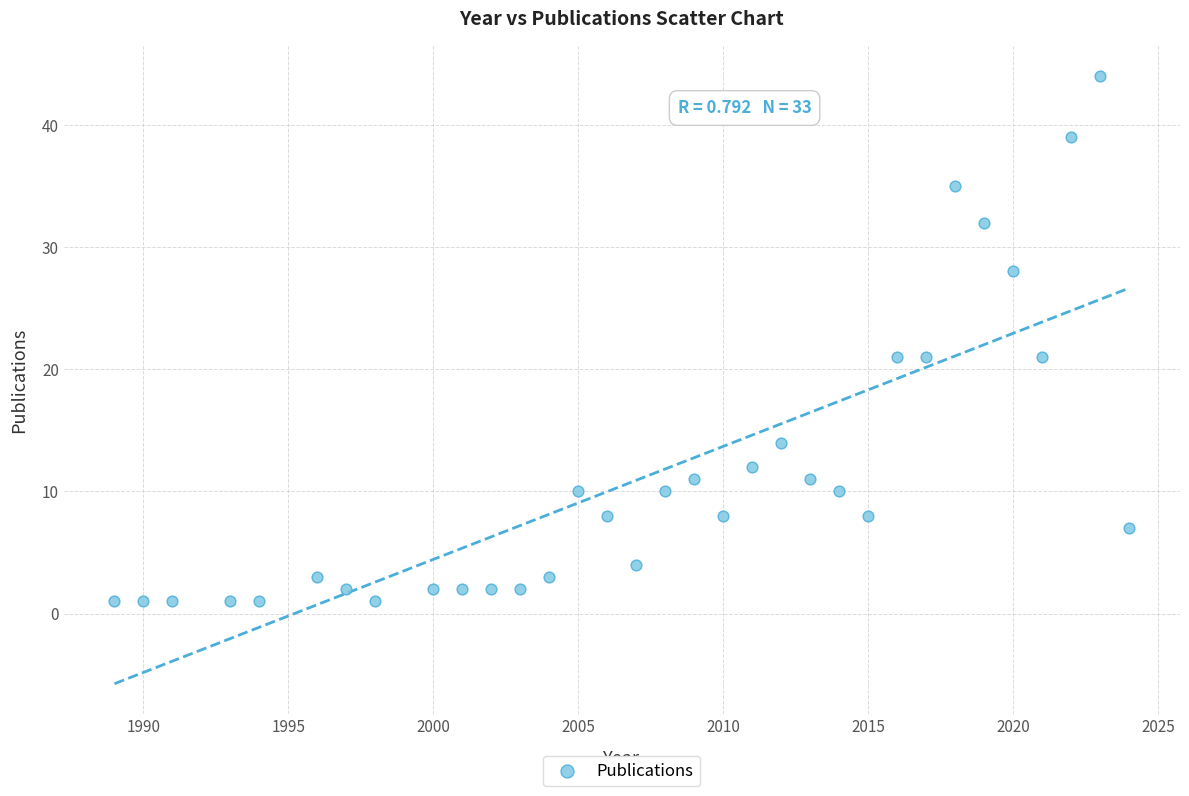

What is the range of X values (max minus min)?

35